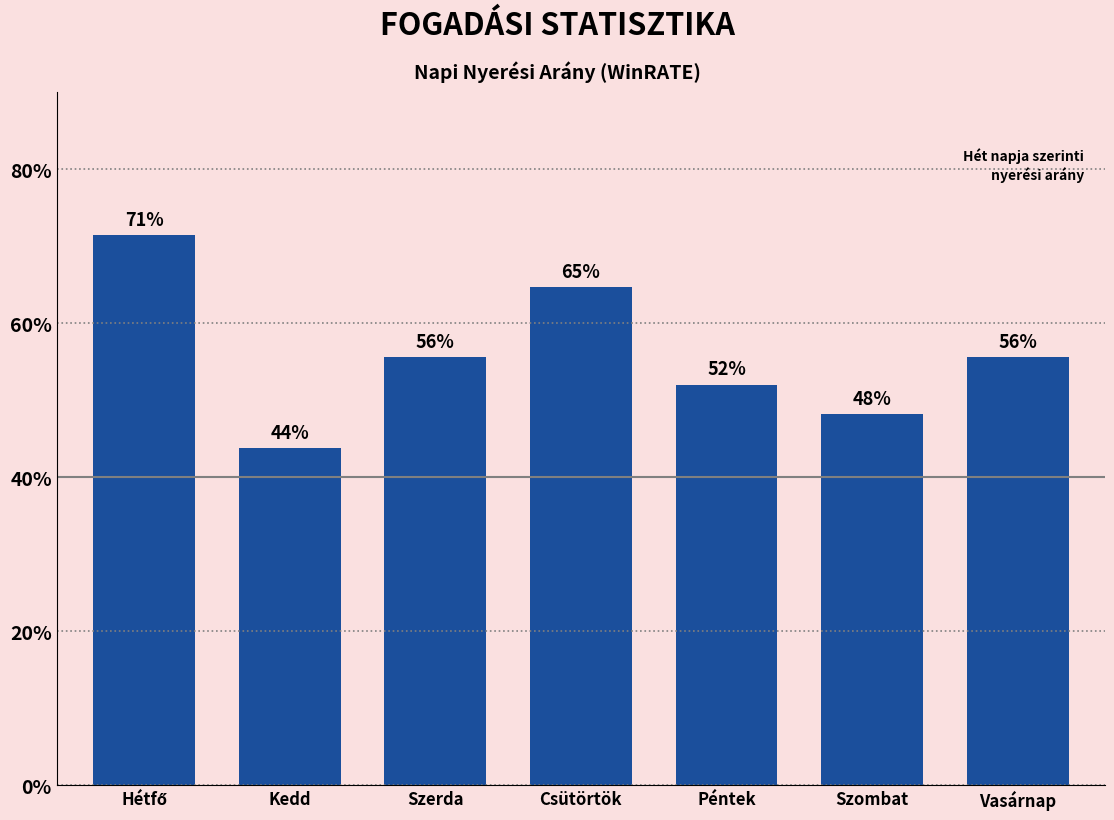

Does the chart contain any negative values?

No